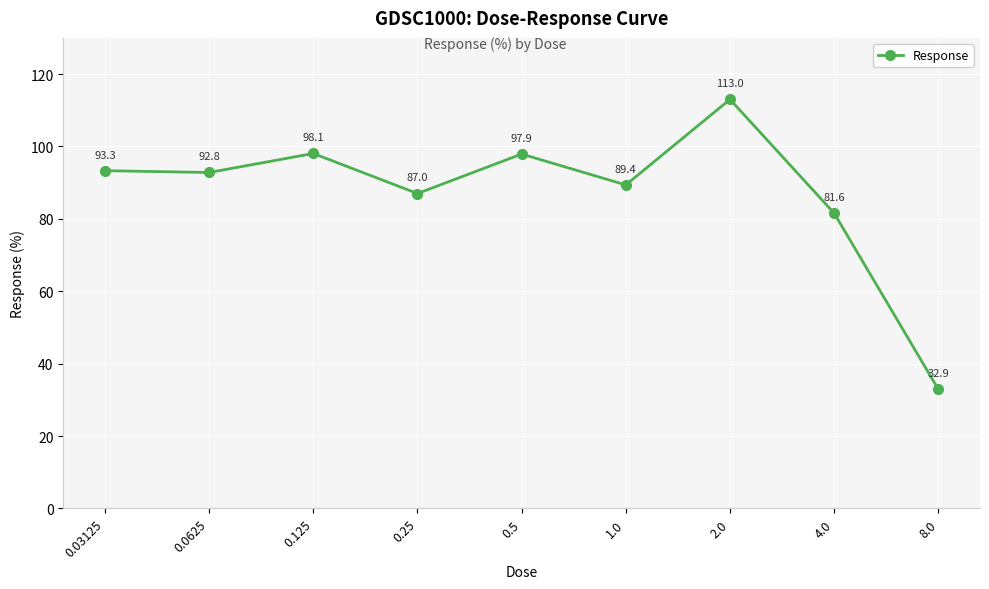

How many interior local peaks (higher than both neighbors) does the data have?

3